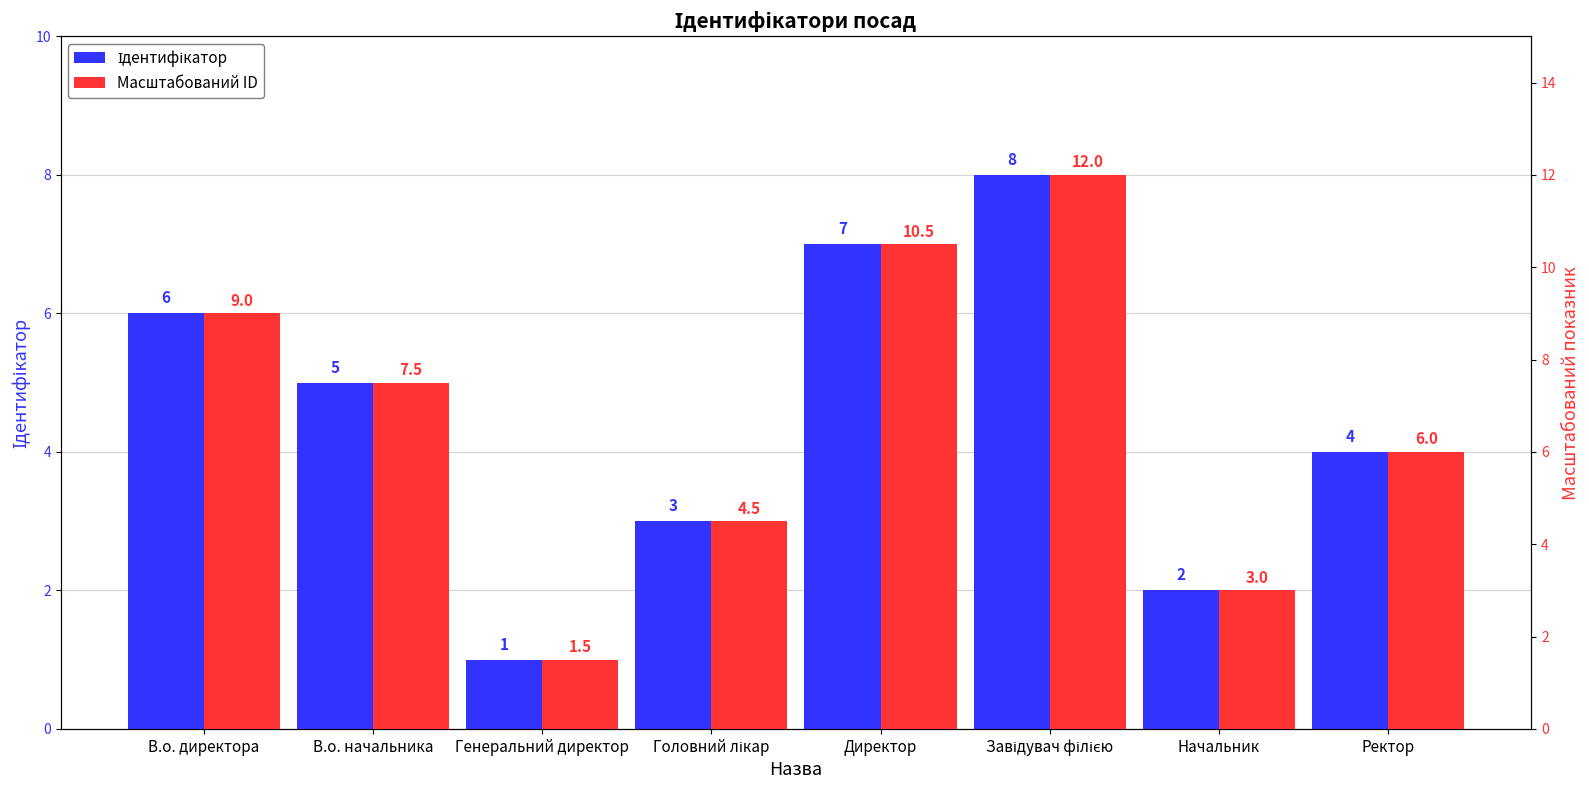

How many bars are there in total?

16